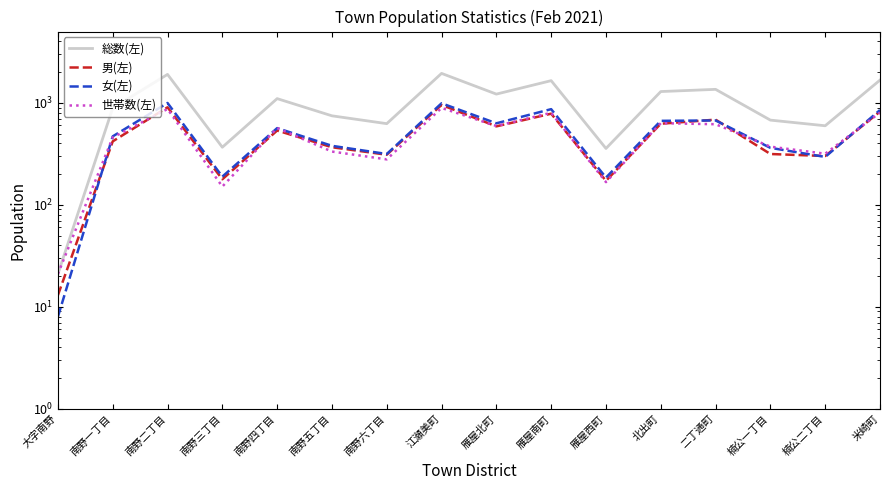

True or false: 世帯数(左) and 総数(左) intersect in this chart.

False